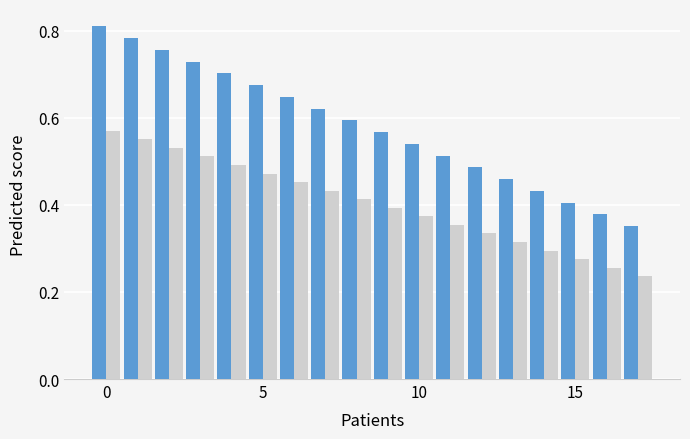

How many data points does each series have?

18